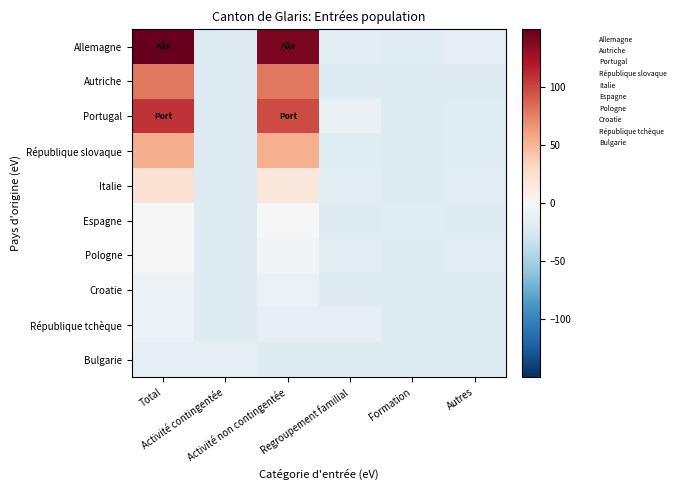

How many data points does each series have?

6